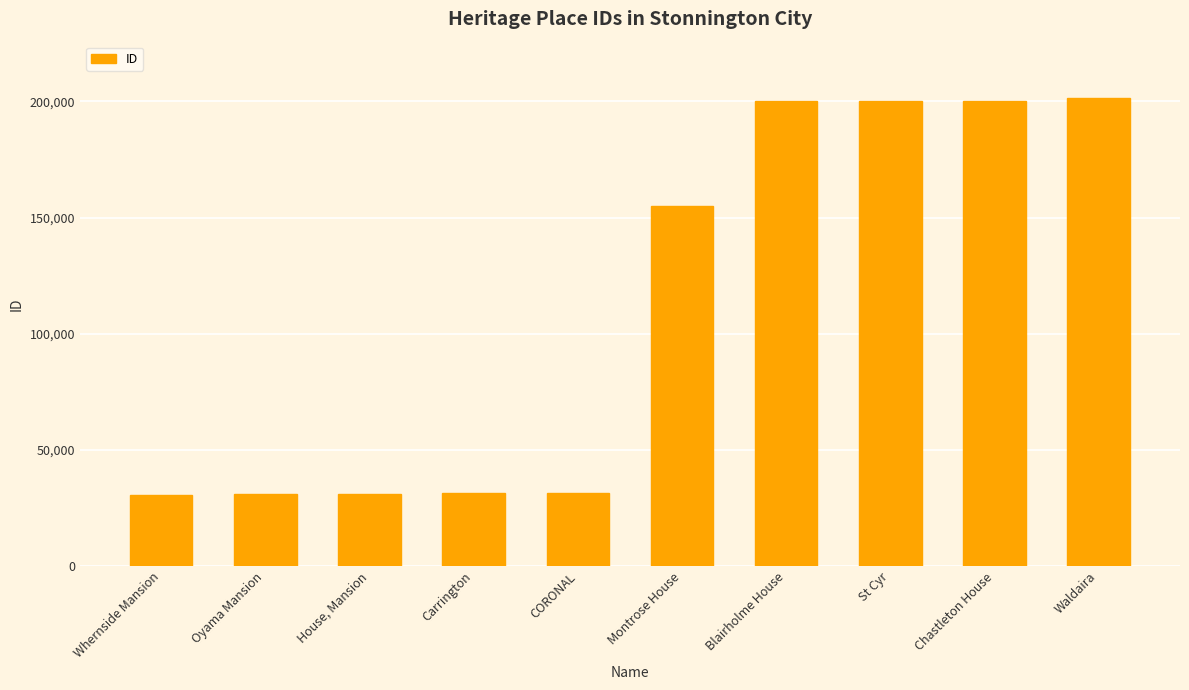

What is the approximate value at Blairholme House?

200136